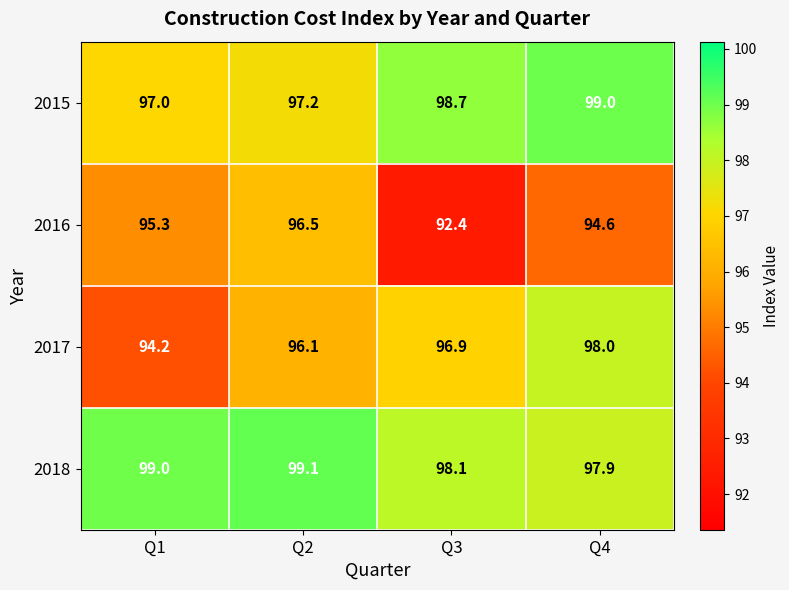

What is the minimum value shown in the chart?

92.4